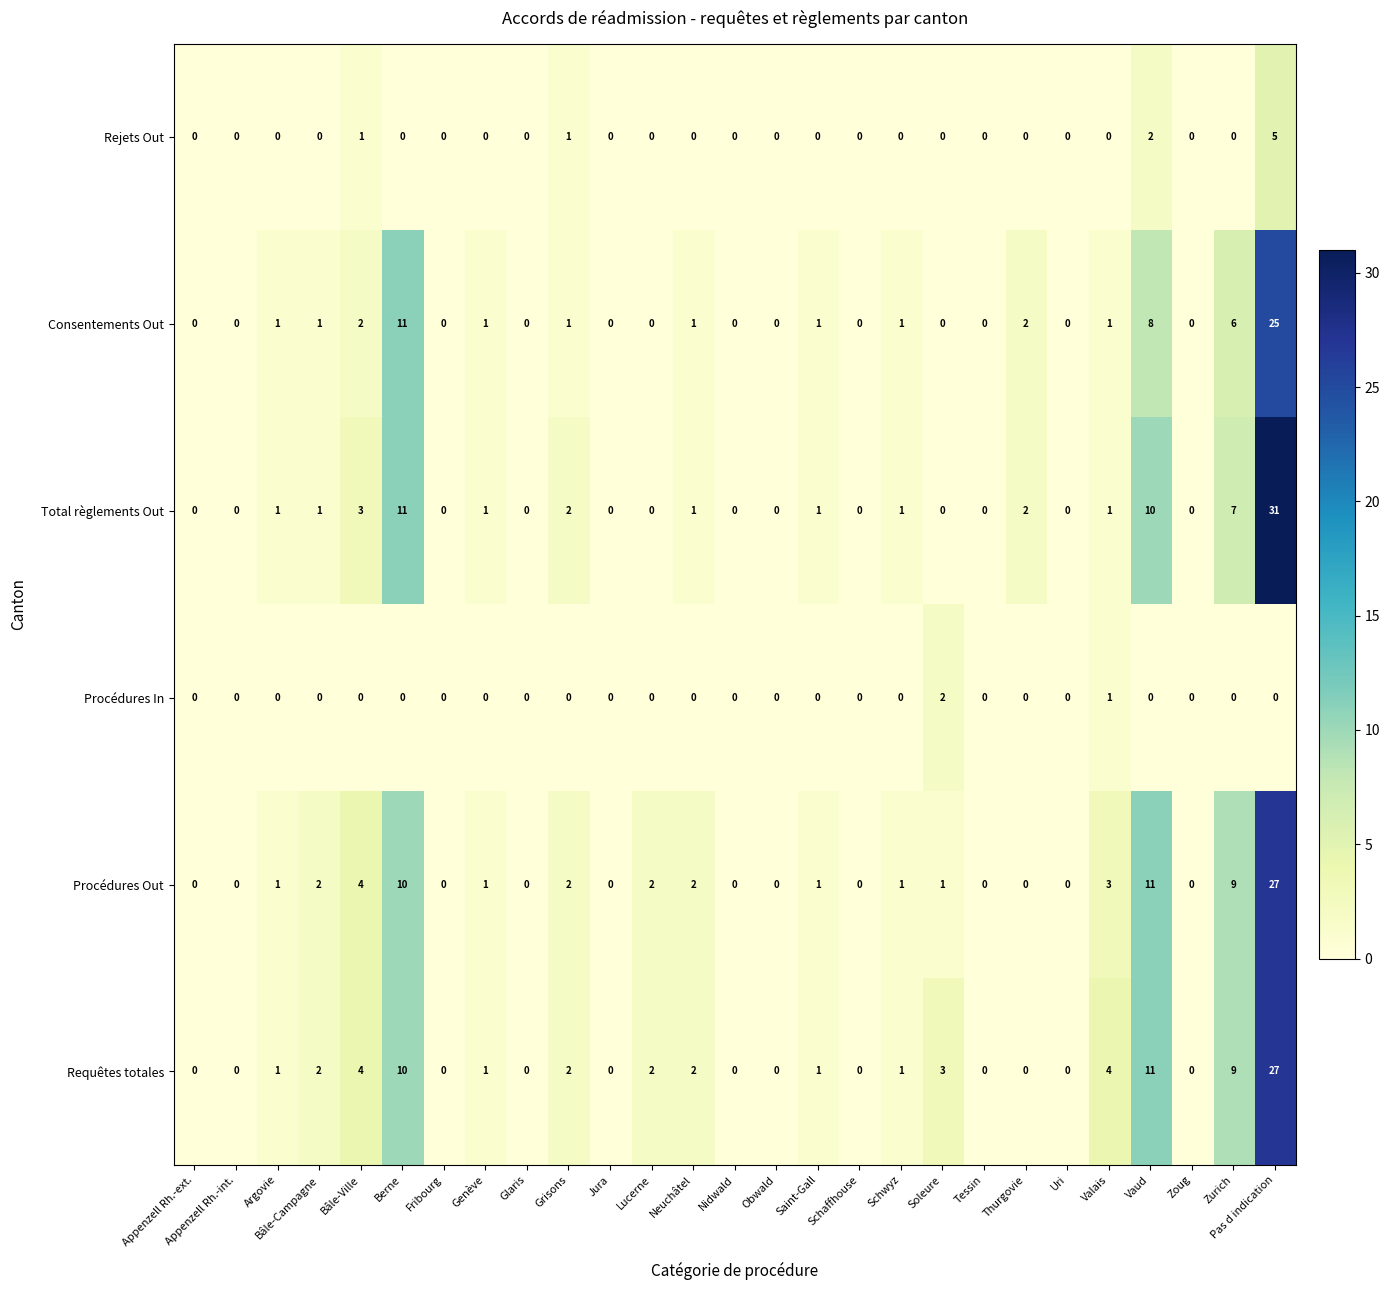

How many values in the Total règlements Out series are below 1?

13